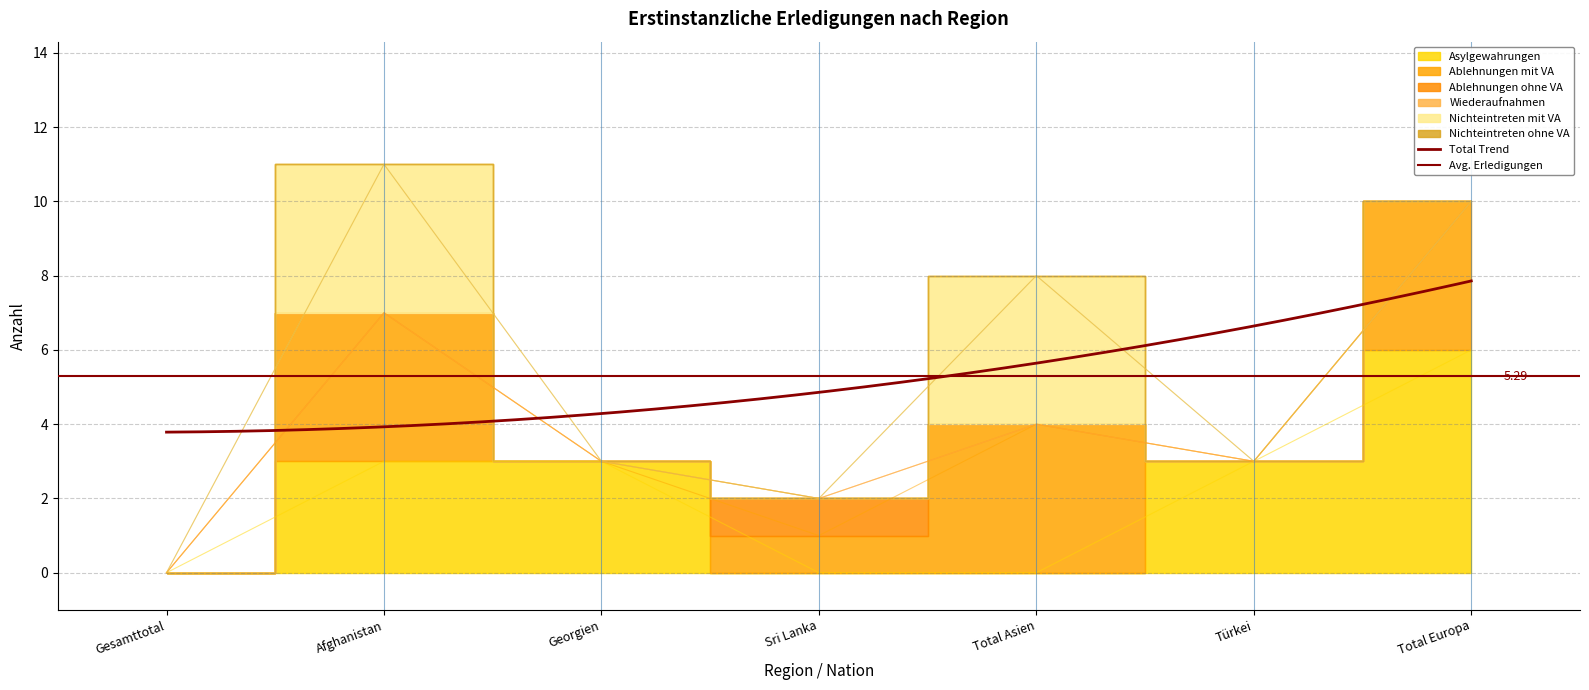

How many series are shown in this chart?

6